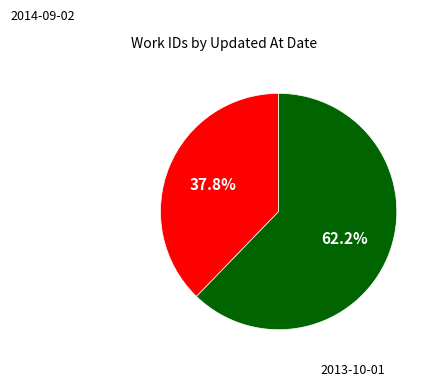

Does any single category account for the majority?

Yes